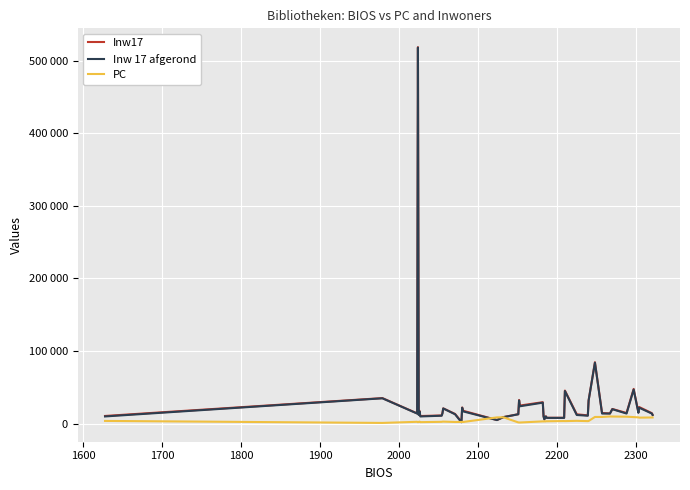

What are all the series names shown in the legend?

Inw17, Inw 17 afgerond, PC